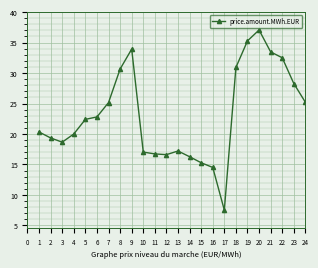

What is the value of the 13th point from the left?

17.2